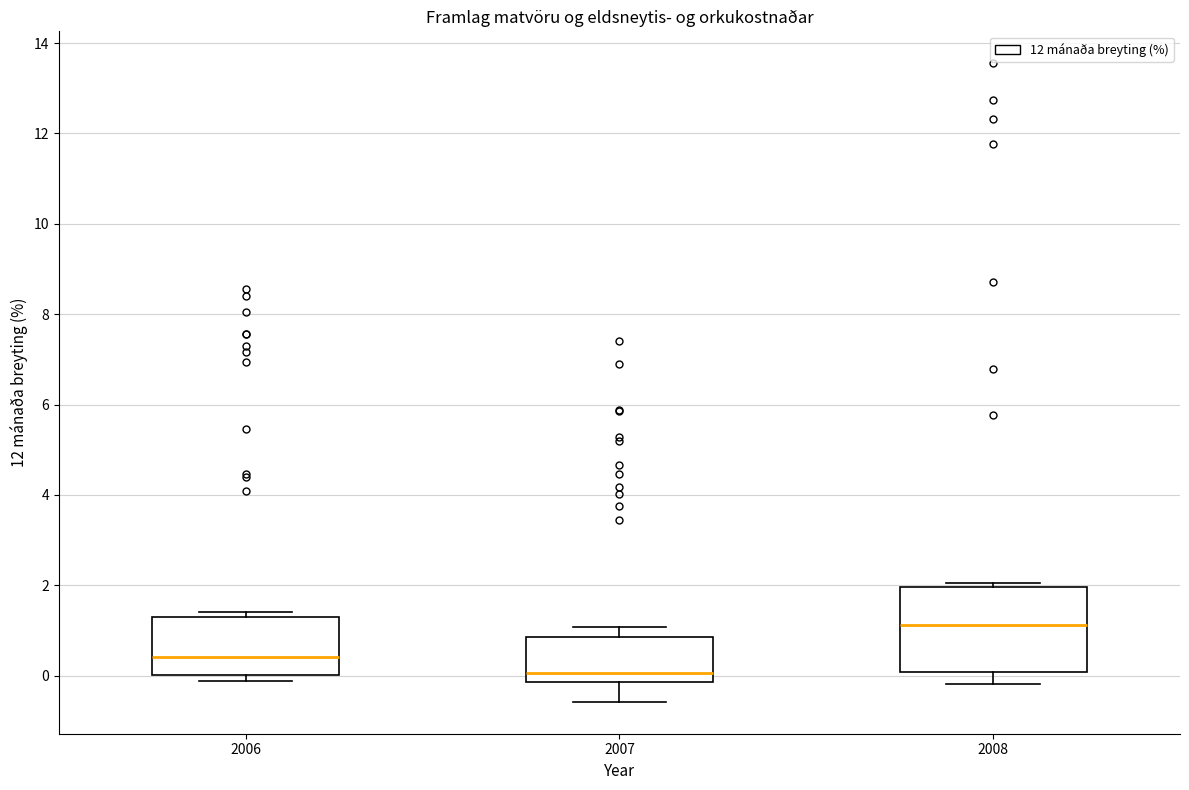

Which box has the lowest median line?

2007